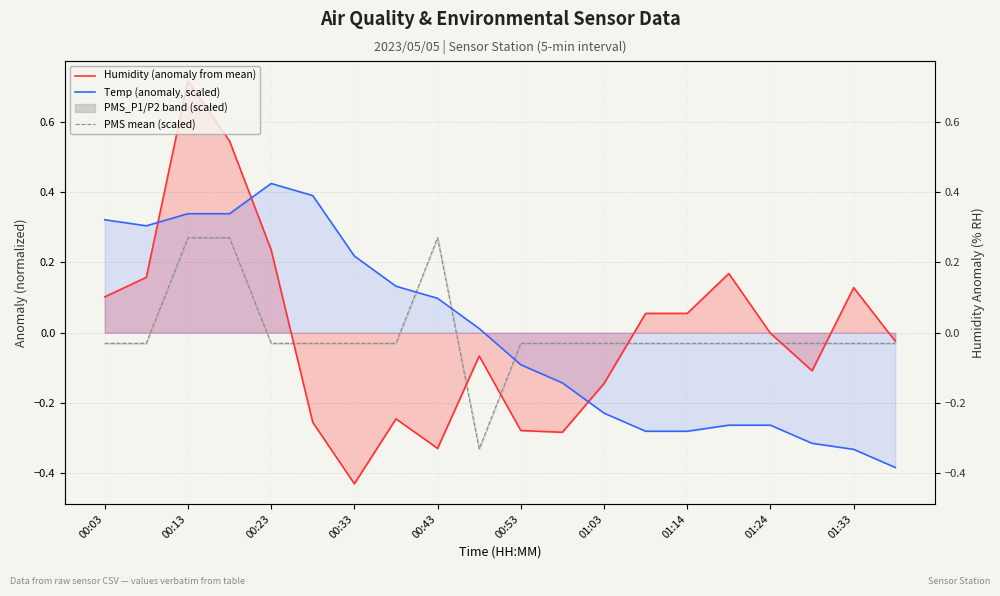

Which series ends up on top after the final intersection of Temp (anomaly, scaled) and PMS mean (scaled)?

PMS mean (scaled)